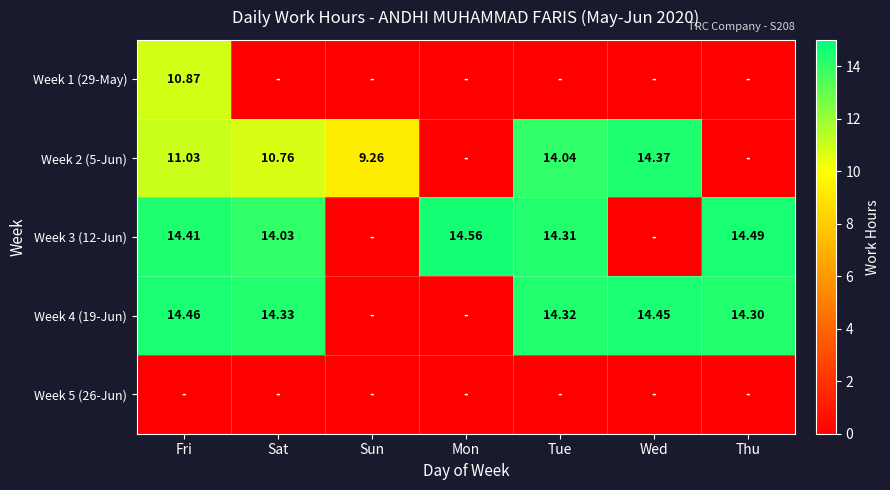

The value of Week 1 (29-May) at Sun is -6.9. True or false?

False